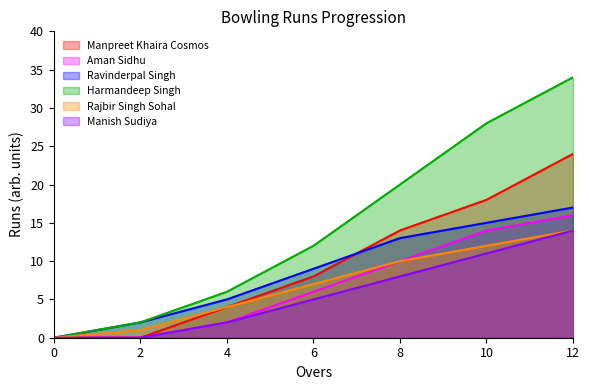

The Manish Sudiya series shows 3 at 4. True or false?

False